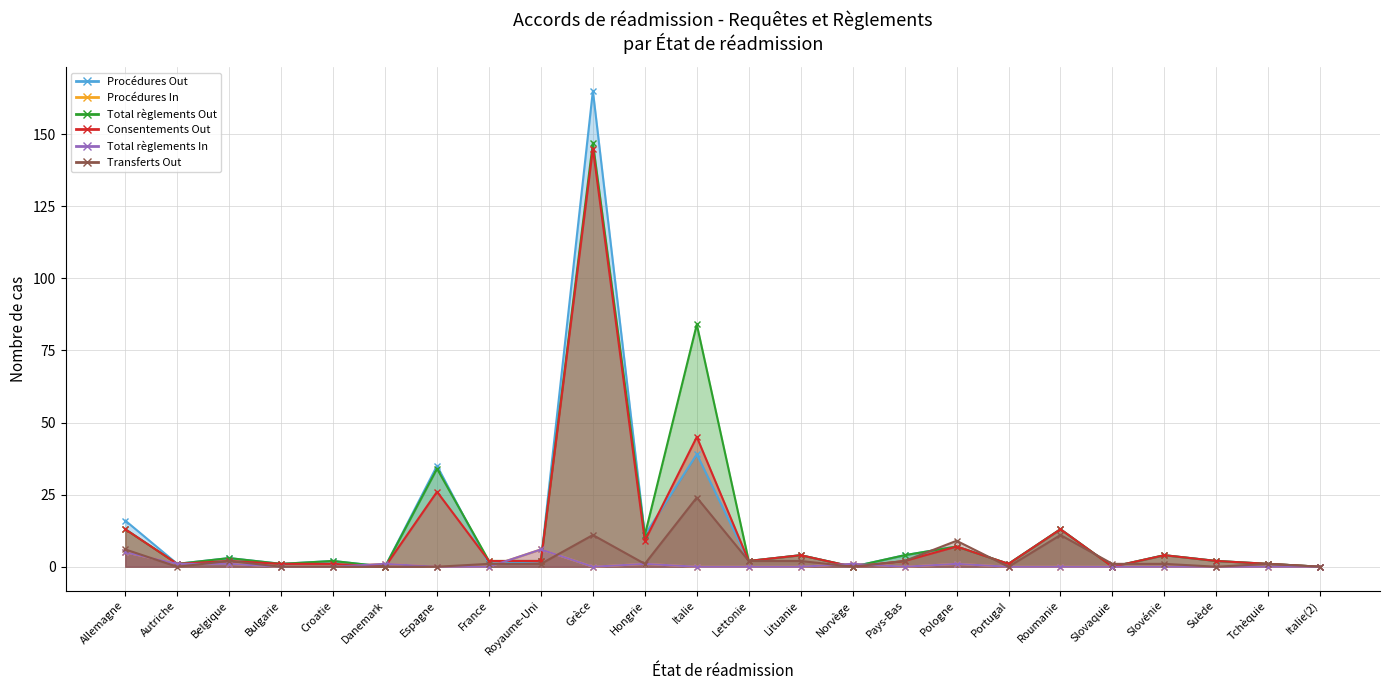

Reading left to right, list all the values displayed in this chart.

Procédures Out: 16	1	3	1	2	0	35	1	2	165	11	39	2	4	0	4	7	1	13	0	4	2	1	0
Procédures In: 5	1	1	0	0	1	0	0	6	0	1	0	0	0	1	0	1	0	0	0	0	0	0	0
Total règlements Out: 13	1	3	1	2	0	34	2	2	147	11	84	2	4	0	4	7	1	13	0	4	2	1	0
Consentements Out: 13	1	2	1	1	0	26	2	2	145	9	45	2	4	0	2	7	1	13	0	4	2	1	0
Total règlements In: 5	1	1	0	0	1	0	0	6	0	1	0	0	0	1	0	1	0	0	0	0	0	0	0
Transferts Out: 6	0	2	0	0	0	0	1	1	11	1	24	2	2	0	2	9	0	11	1	1	0	1	0